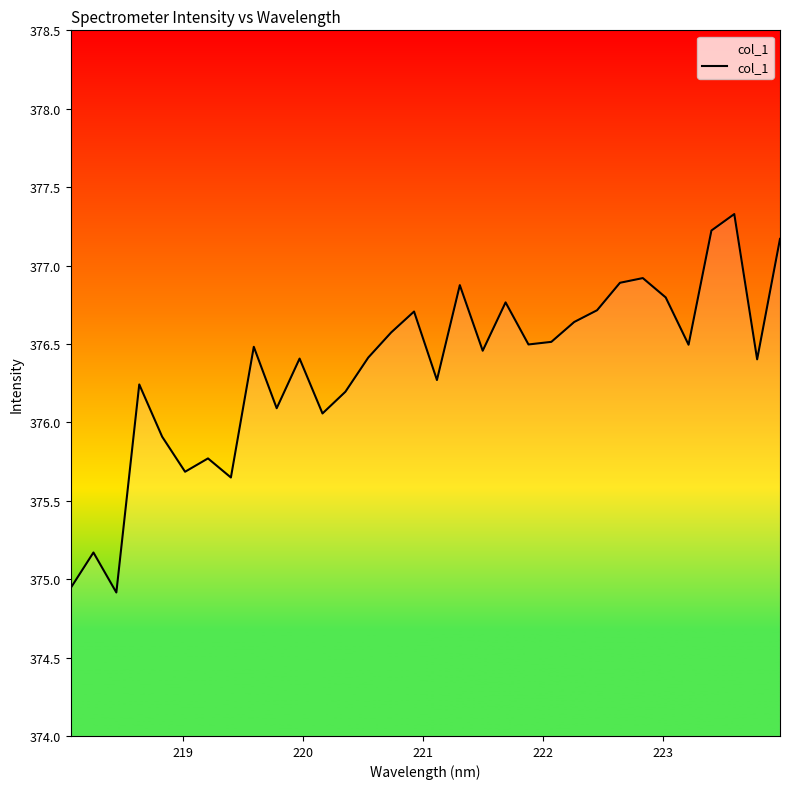

What is the smallest value displayed?

374.9